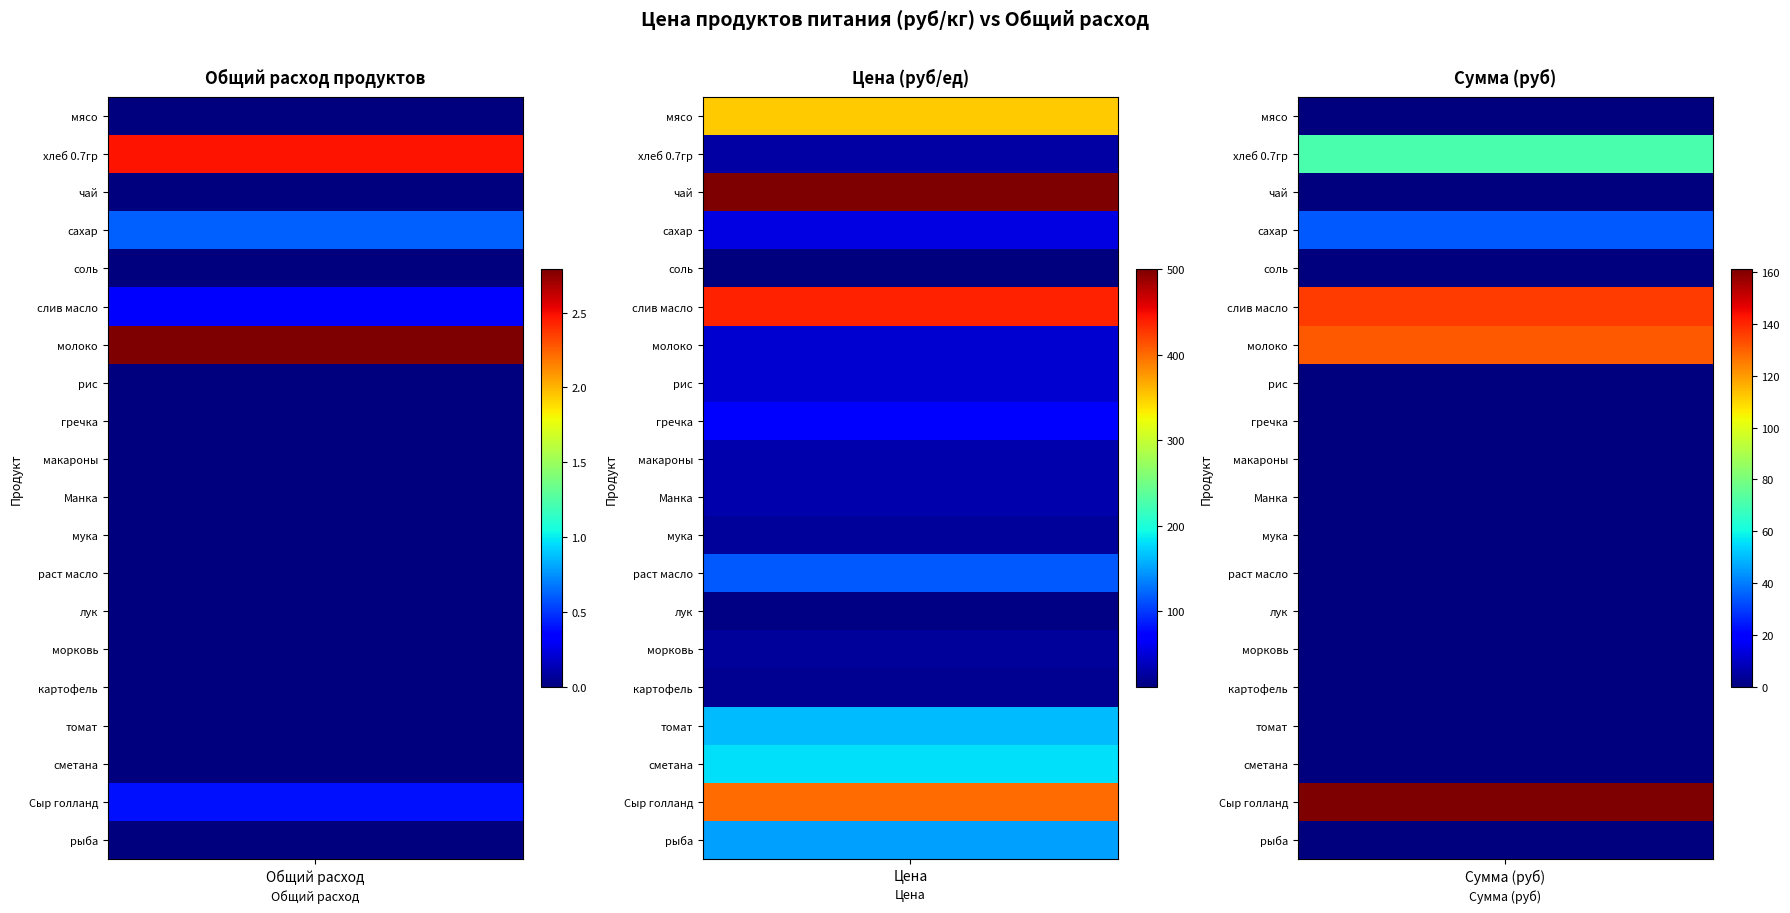

At how many categories does at least one series exceed 251?

1